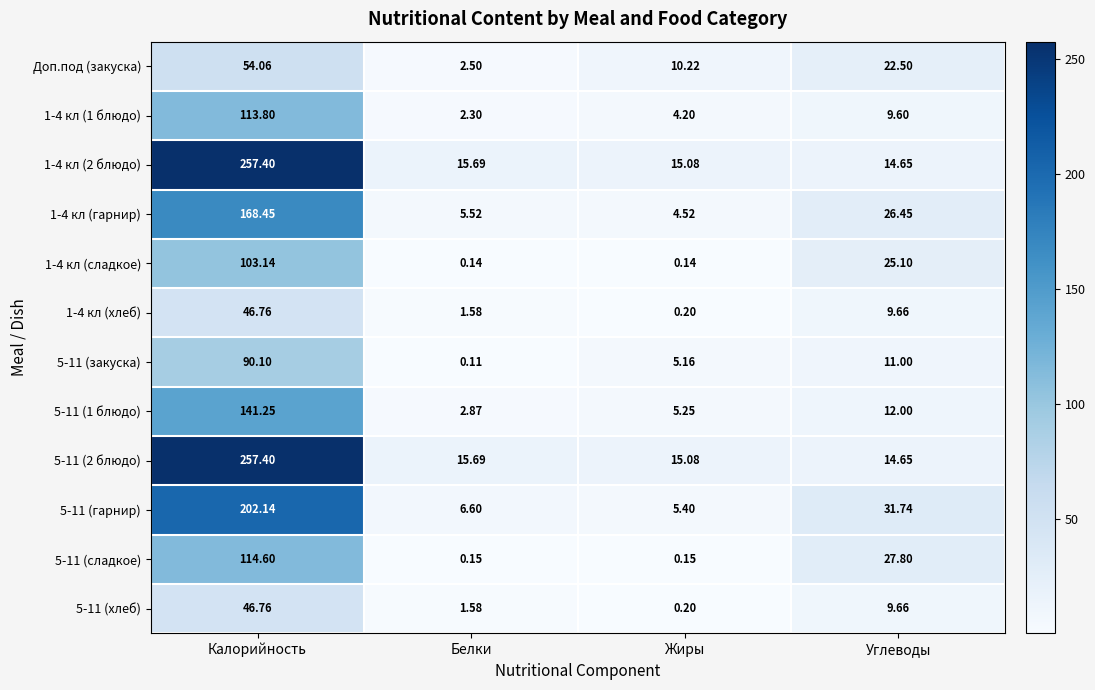

What is the total value across all series at Калорийность?

1595.9